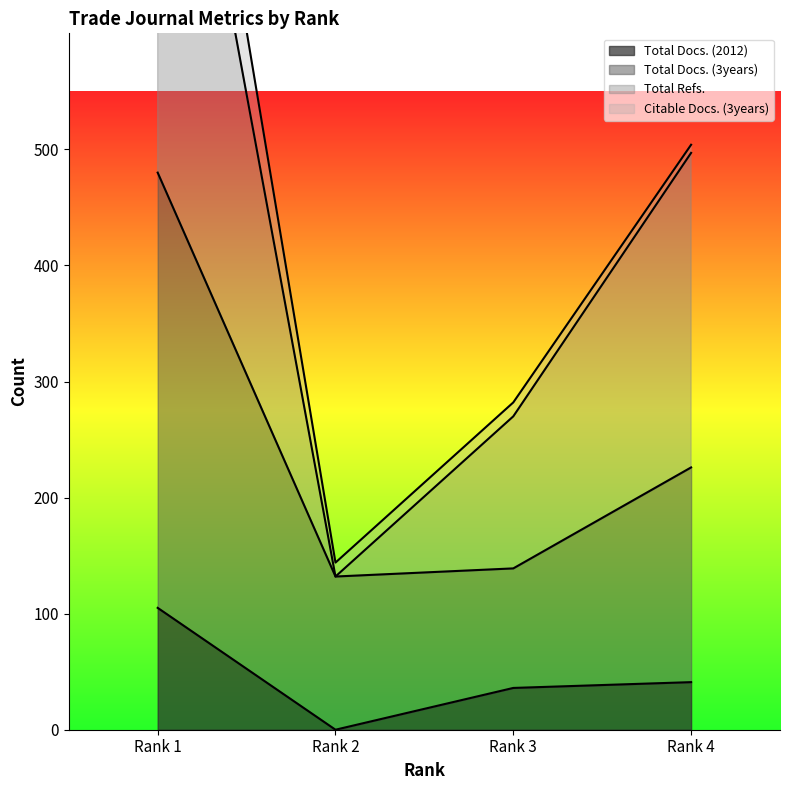

Which label corresponds to the smallest value in the chart?

Rank 2